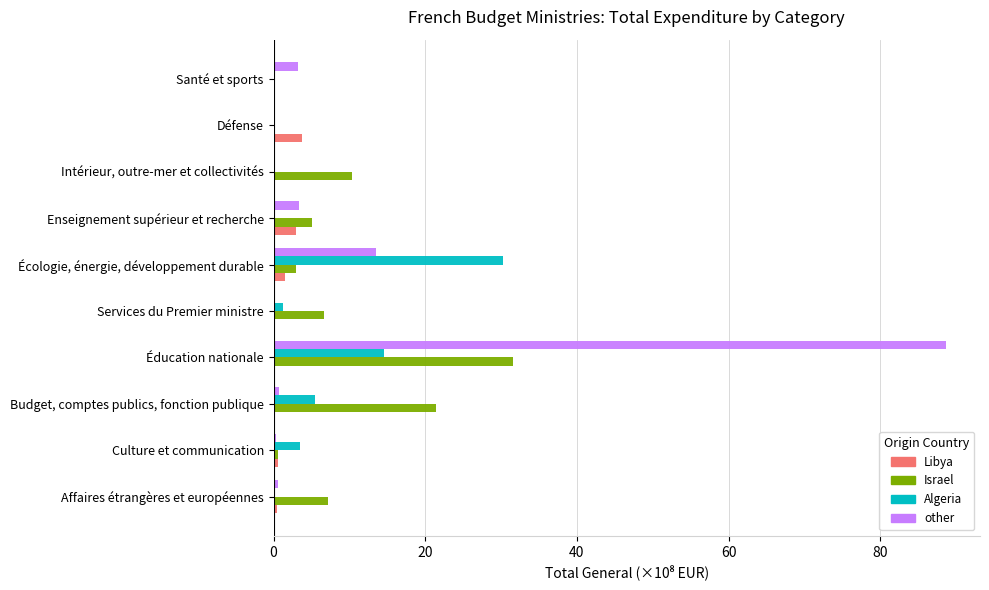

What is the sum of all Israel values?

85.8